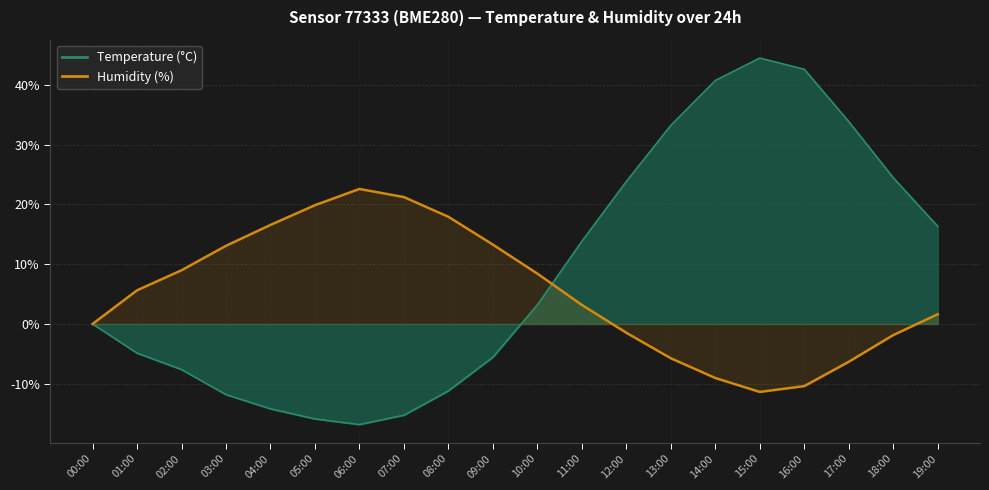

How many values in the Temperature (°C) series exceed 3?

10